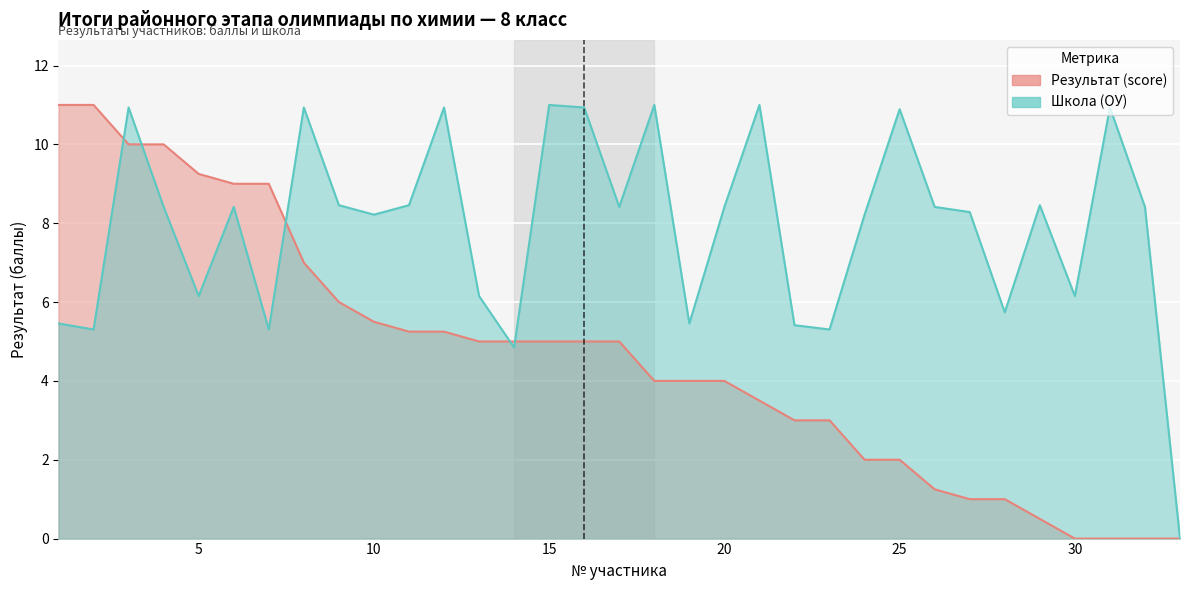

At which category is the sum across all series the highest?

3